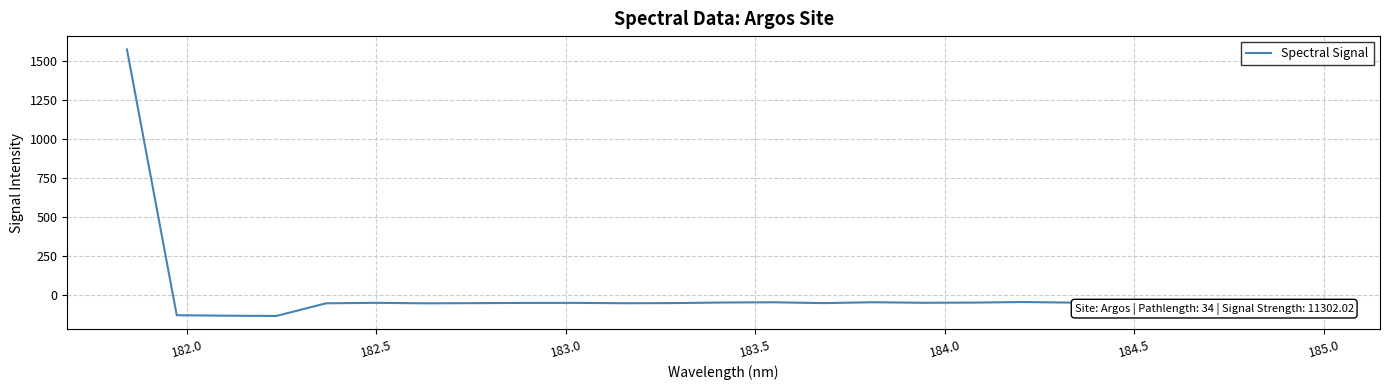

What is the greatest value displayed?

1571.6